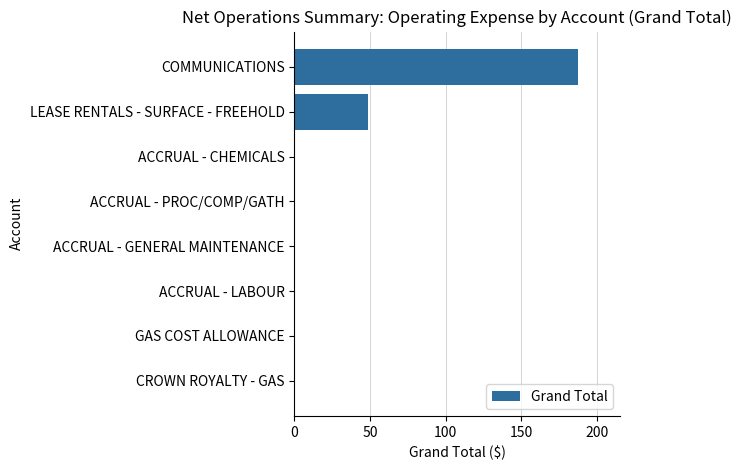

What is the sum of all values?

236